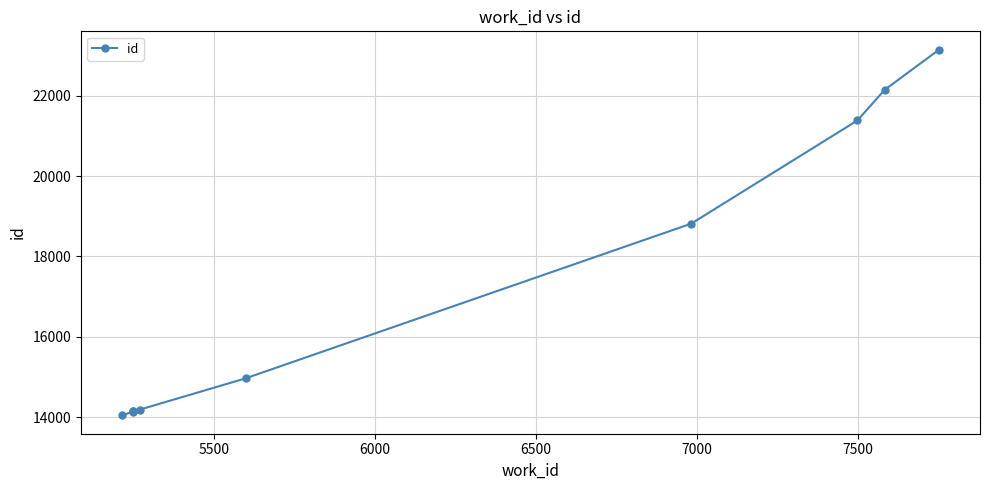

What is the average value?

17114